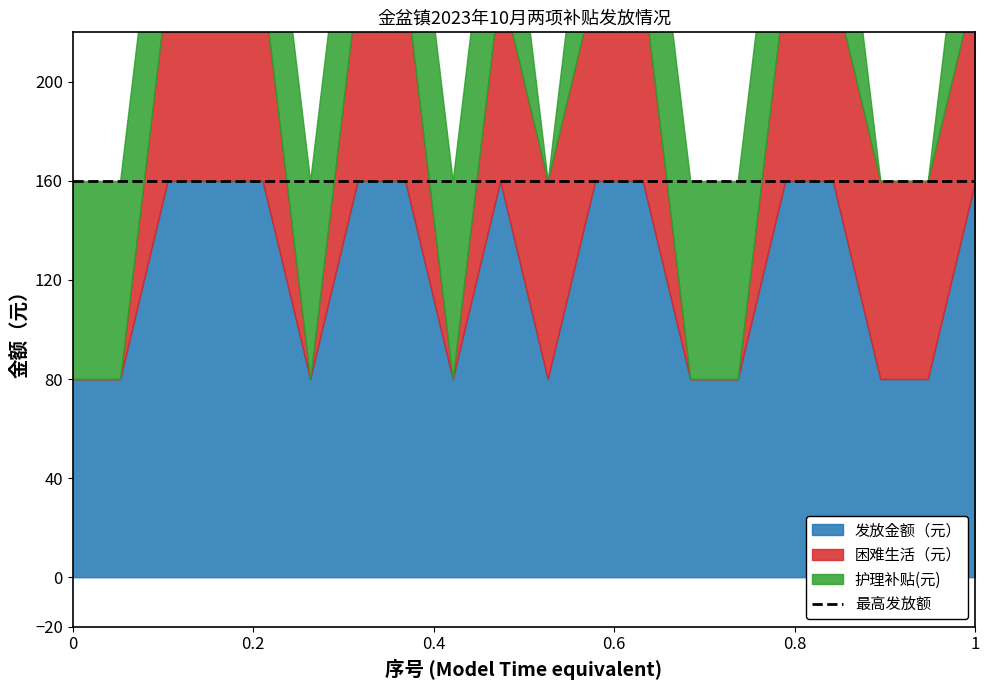

How many 发放金额（元） values are between 80 and 160?

20